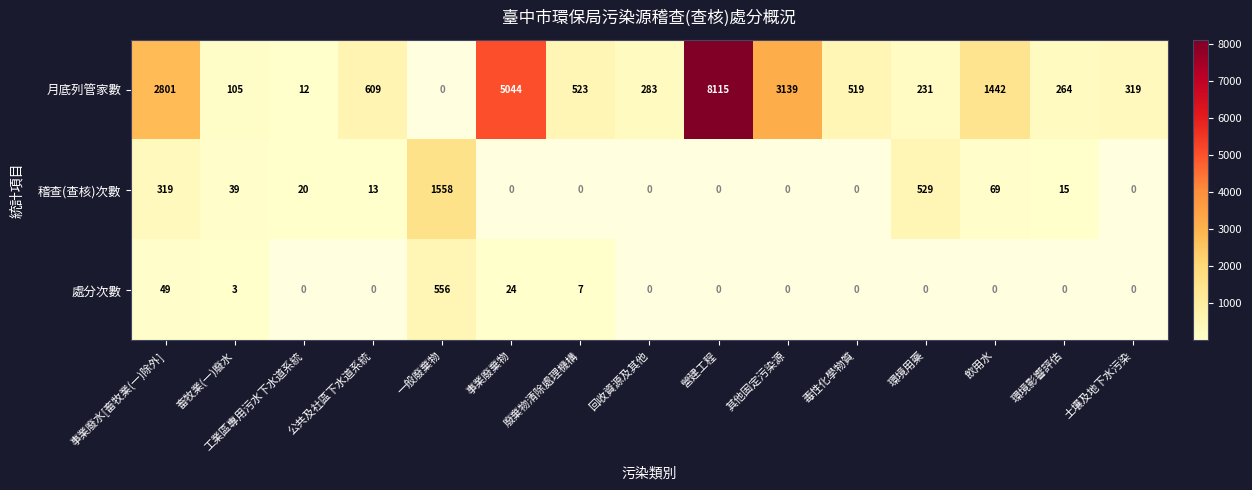

What is the average value of the 處分次數 series?

43